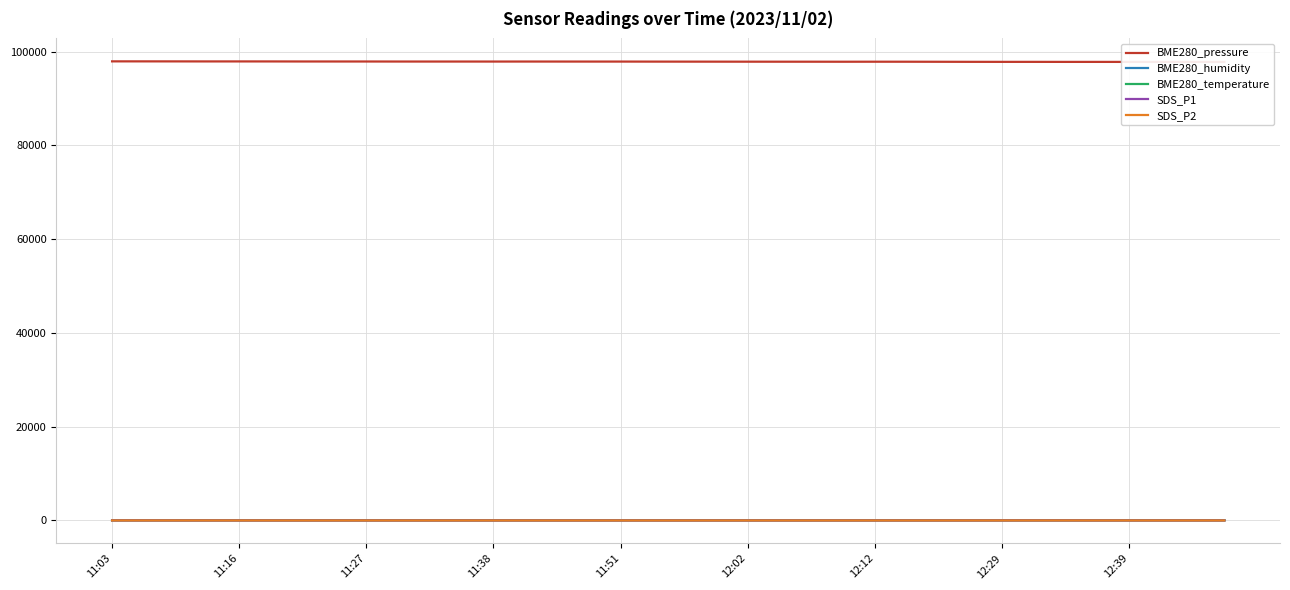

True or false: SDS_P1 has a value of 0.8 at 11.

False